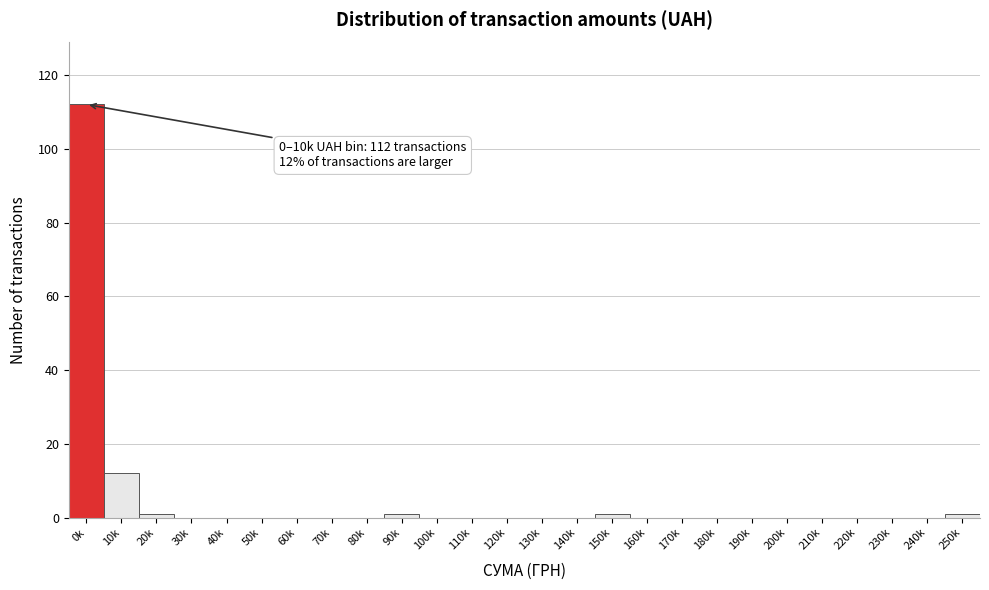

Reading left to right, list all the values displayed in this chart.

0k=112	10k=12	20k=1	30k=0	40k=0	50k=0	60k=0	70k=0	80k=0	90k=1	100k=0	110k=0	120k=0	130k=0	140k=0	150k=1	160k=0	170k=0	180k=0	190k=0	200k=0	210k=0	220k=0	230k=0	240k=0	250k=1